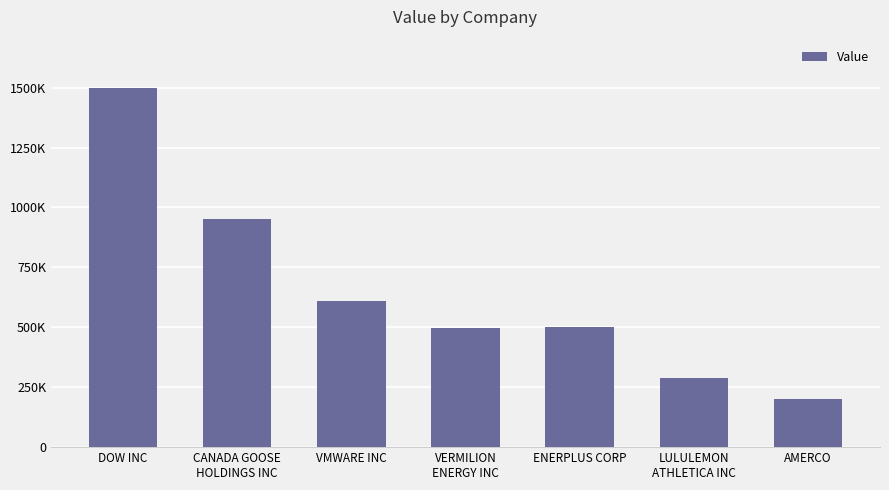

What is the label of the 6th bar from the left?

LULULEMON
ATHLETICA INC